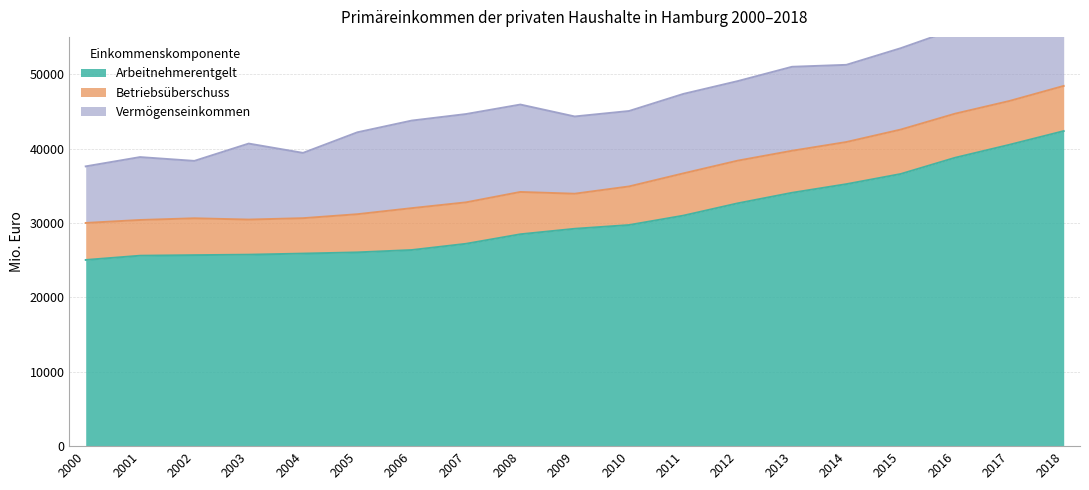

What is the sum of all Vermögenseinkommen values?

199259.0